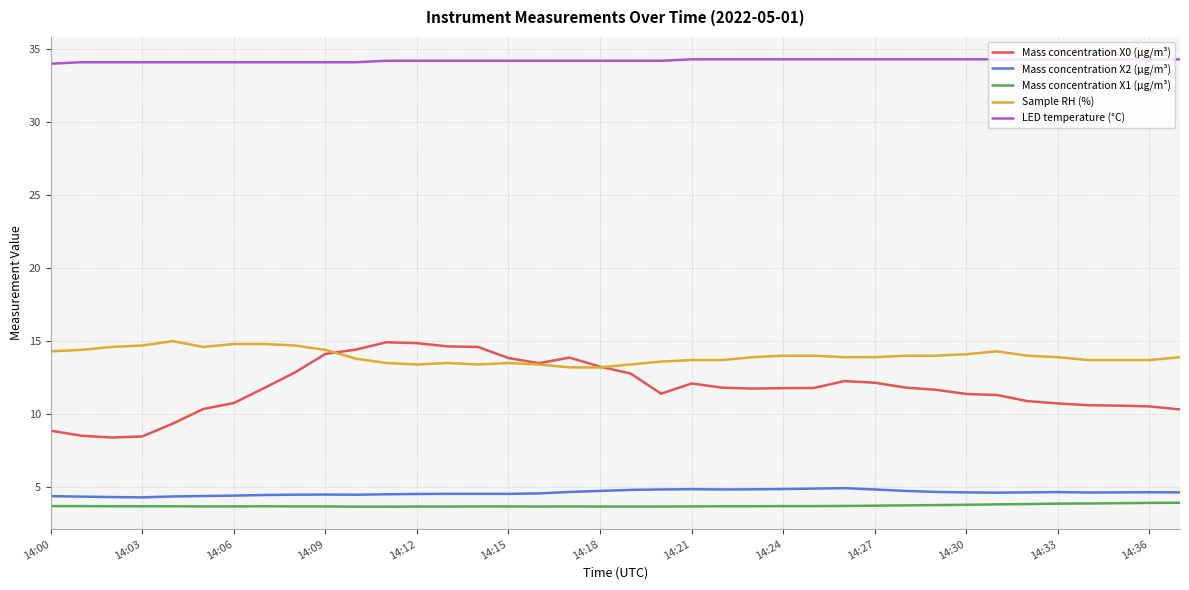

True or false: Sample RH (%) and Mass concentration X2 (μg/m³) cross at least once.

False